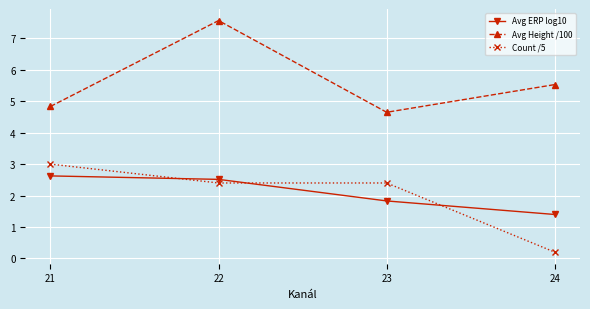

What is the sum of the Avg Height /100 values at 22 and 21?

12.4